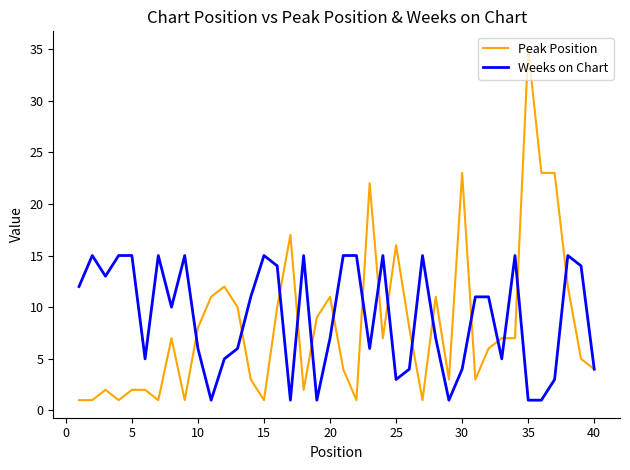

What is the maximum value shown in the chart?

35